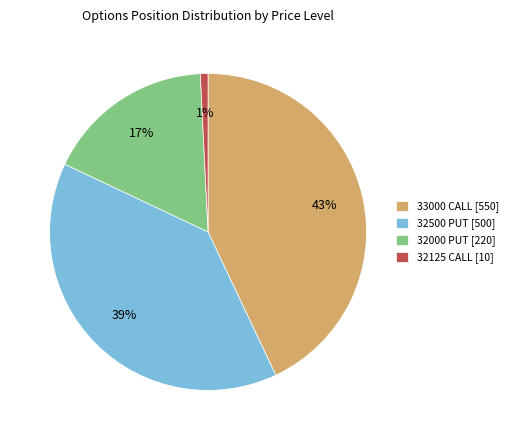

To the nearest percent, what portion does 32000 PUT [220] represent?

17%